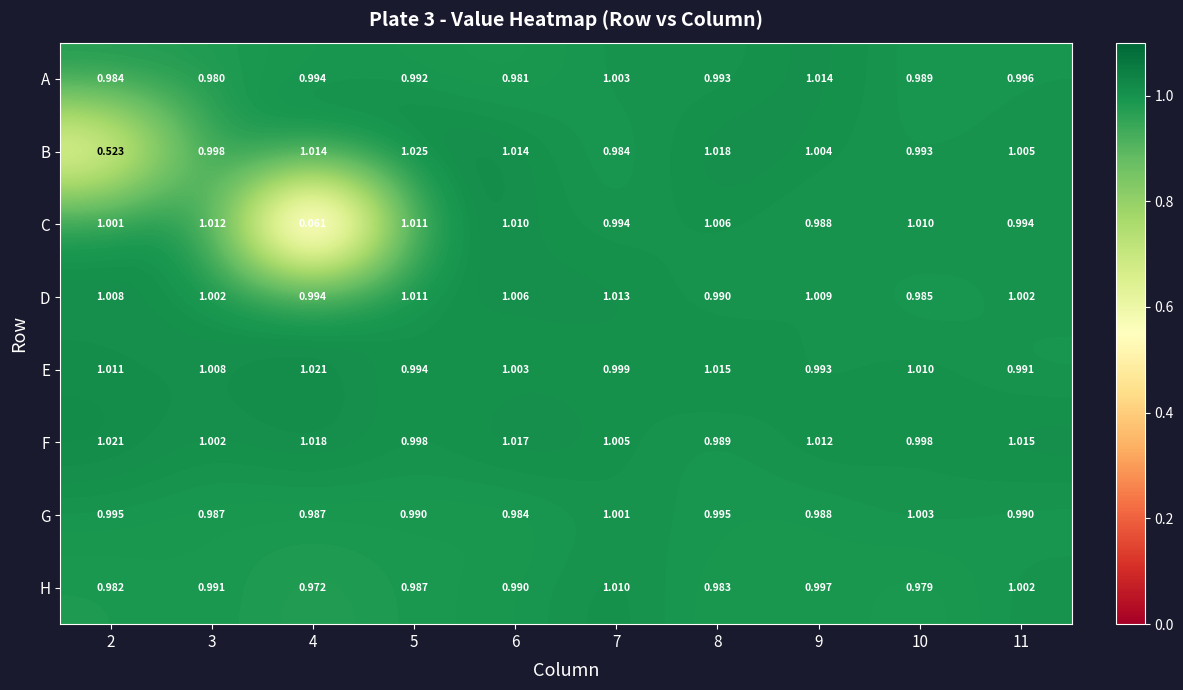

Between 3 and 8, which series saw the biggest shift?

B